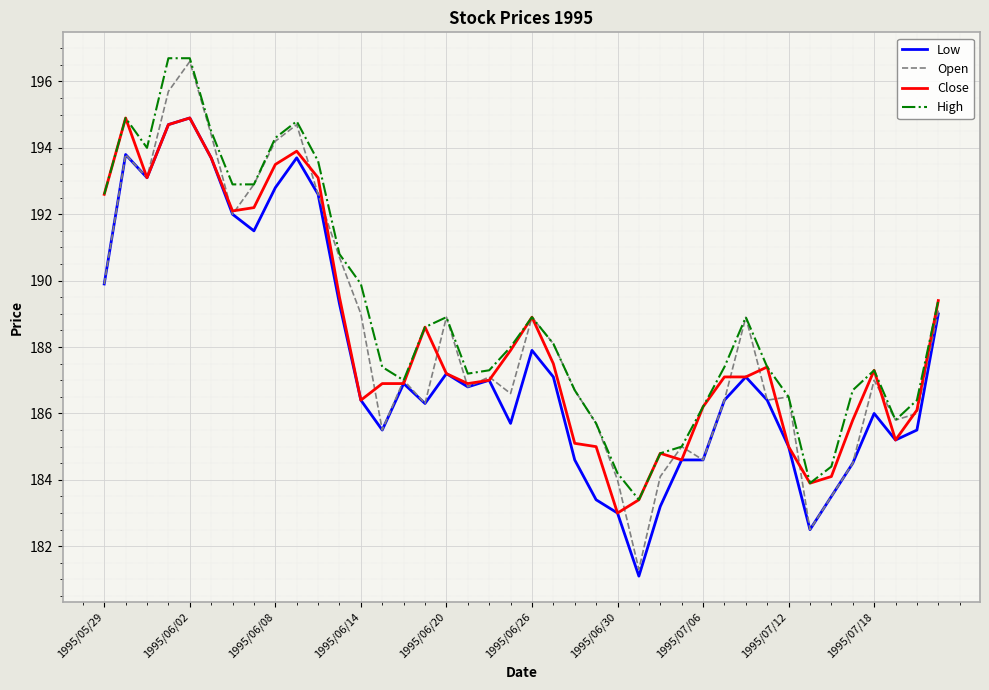

Which series has the widest spread of values?

Open